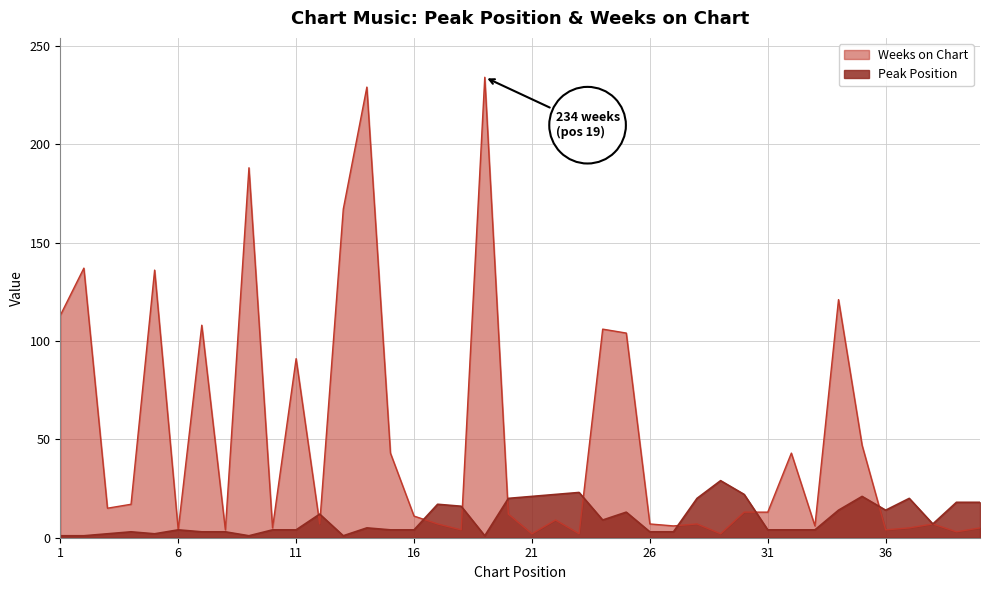

What is the value of the Peak Position point at the 20th from the left?

20